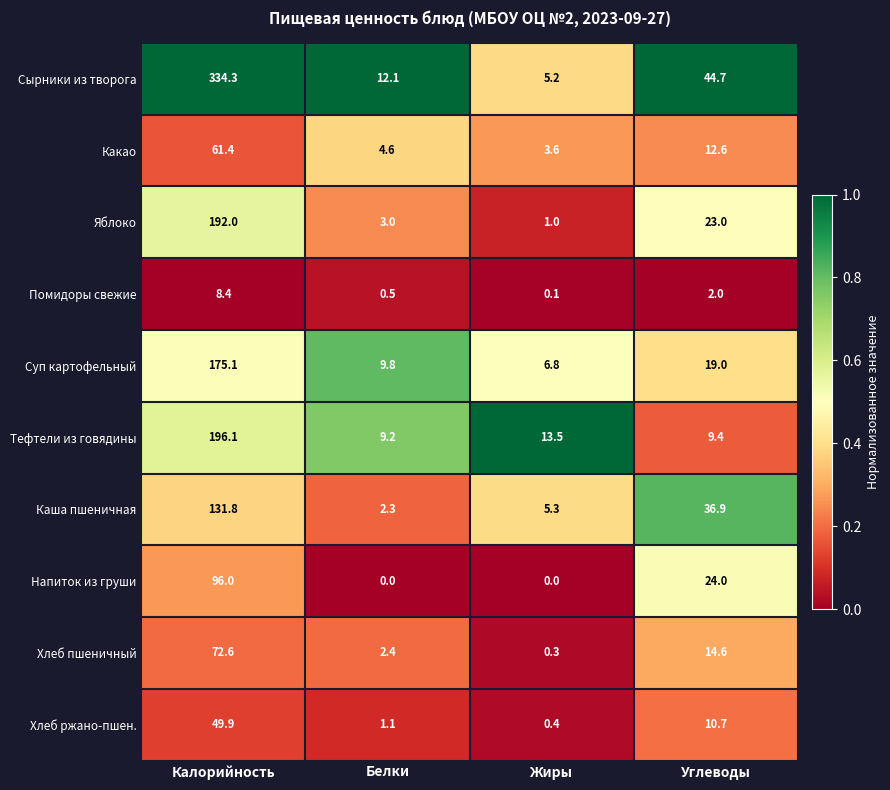

The value of Суп картофельный at Углеводы is 19.0. True or false?

True